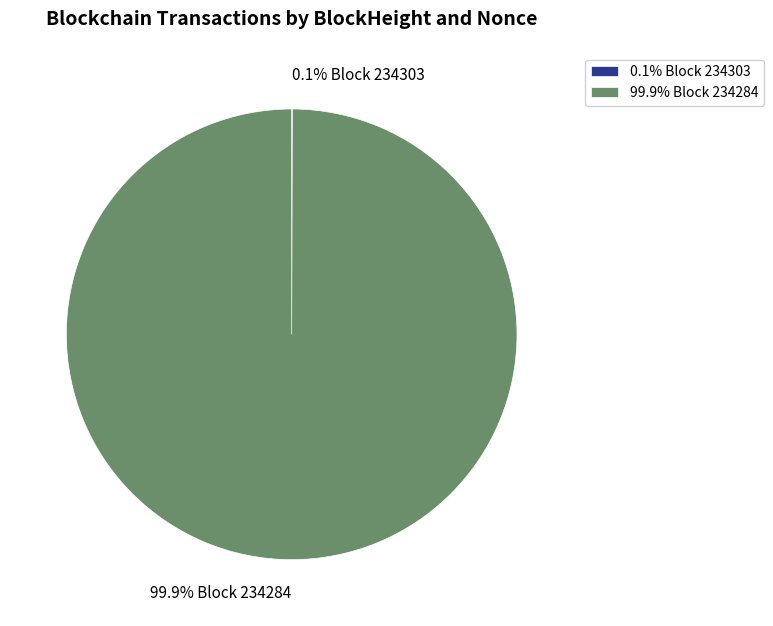

Which slice is the largest?

99.9% Block 234284